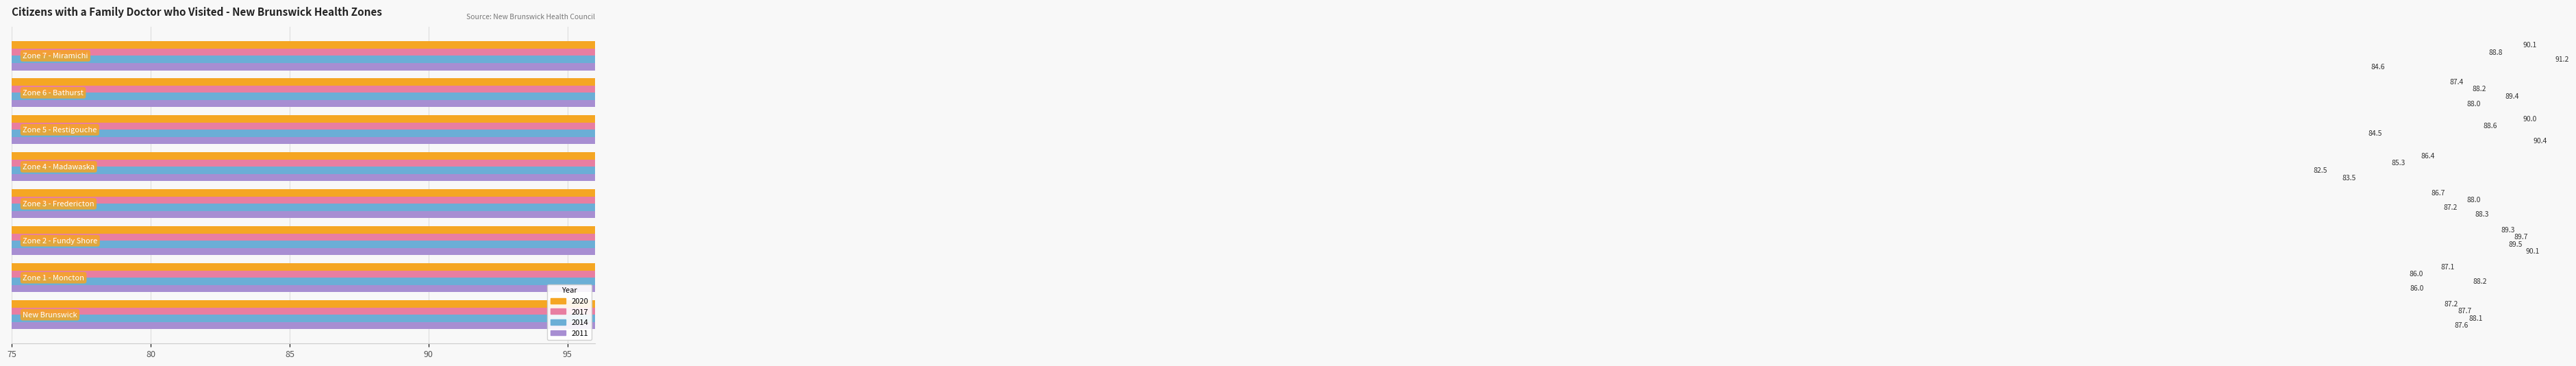

At which label does 2017 first exceed 88?

Zone 2 - Fundy Shore